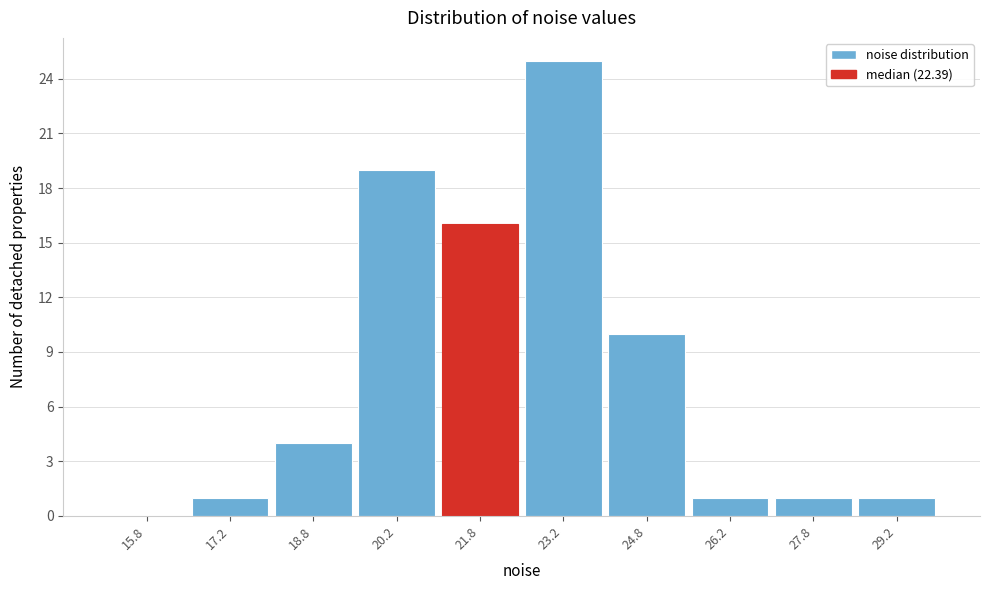

Reading left to right, list every bar in this chart as the range it spans on the x-axis followed by its height. Neither the bar edges nor the heights are printed on the chart, so give them approximately, as read against the axes.

15.0 to 16.5: 0
16.5 to 18.0: 1
18.0 to 19.5: 4
19.5 to 21.0: 19
21.0 to 22.5: 16
22.5 to 24.0: 25
24.0 to 25.5: 10
25.5 to 27.0: 1
27.0 to 28.5: 1
28.5 to 30.0: 1